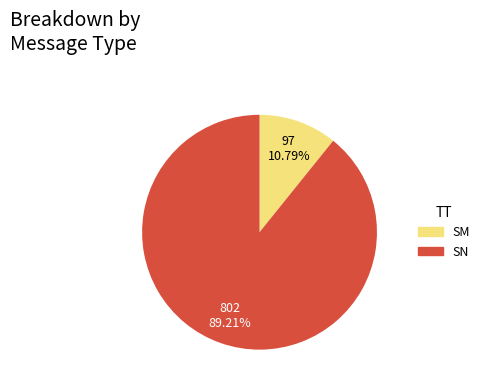

Count the number of slices in the pie.

2